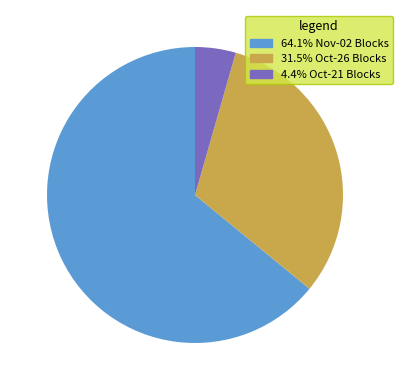

Is there any slice that represents more than half of the pie?

Yes